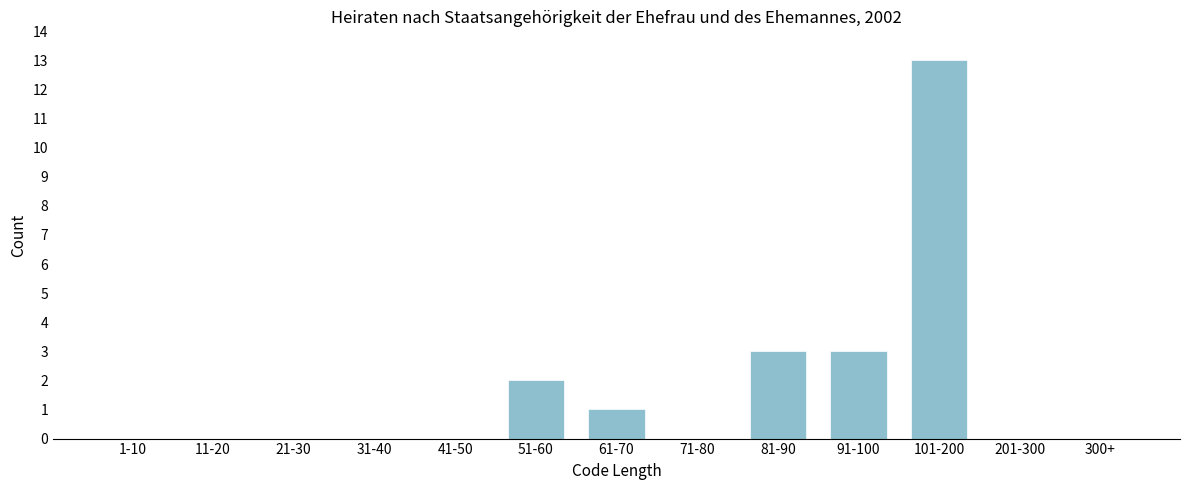

Reading left to right, list all the values displayed in this chart.

1-10=0	11-20=0	21-30=0	31-40=0	41-50=0	51-60=2	61-70=1	71-80=0	81-90=3	91-100=3	101-200=13	201-300=0	300+=0